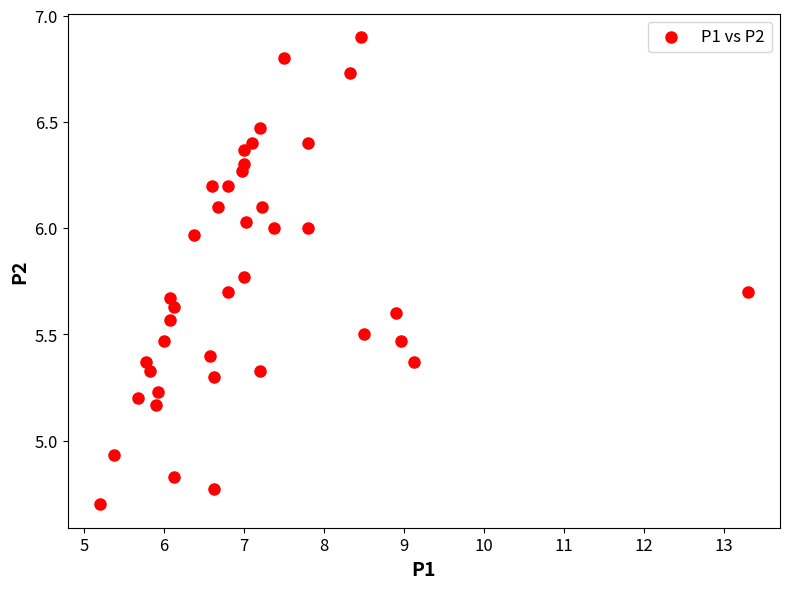

What is the range of Y values (max minus min)?

2.2